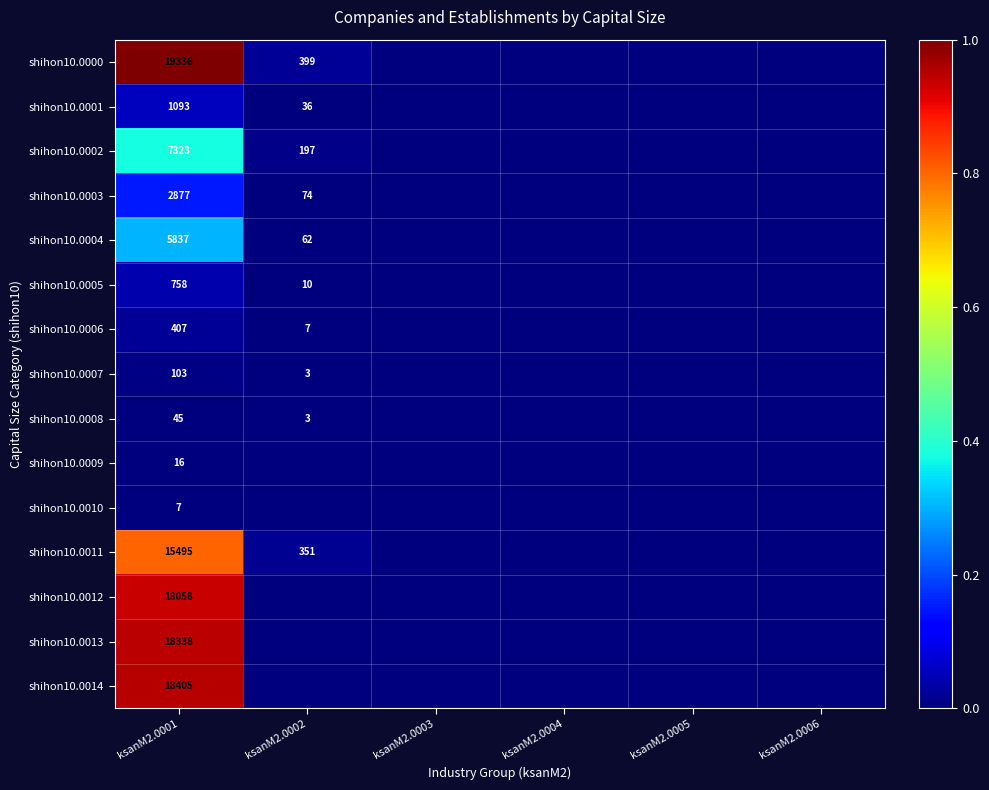

At how many categories does at least one series exceed 0?

2